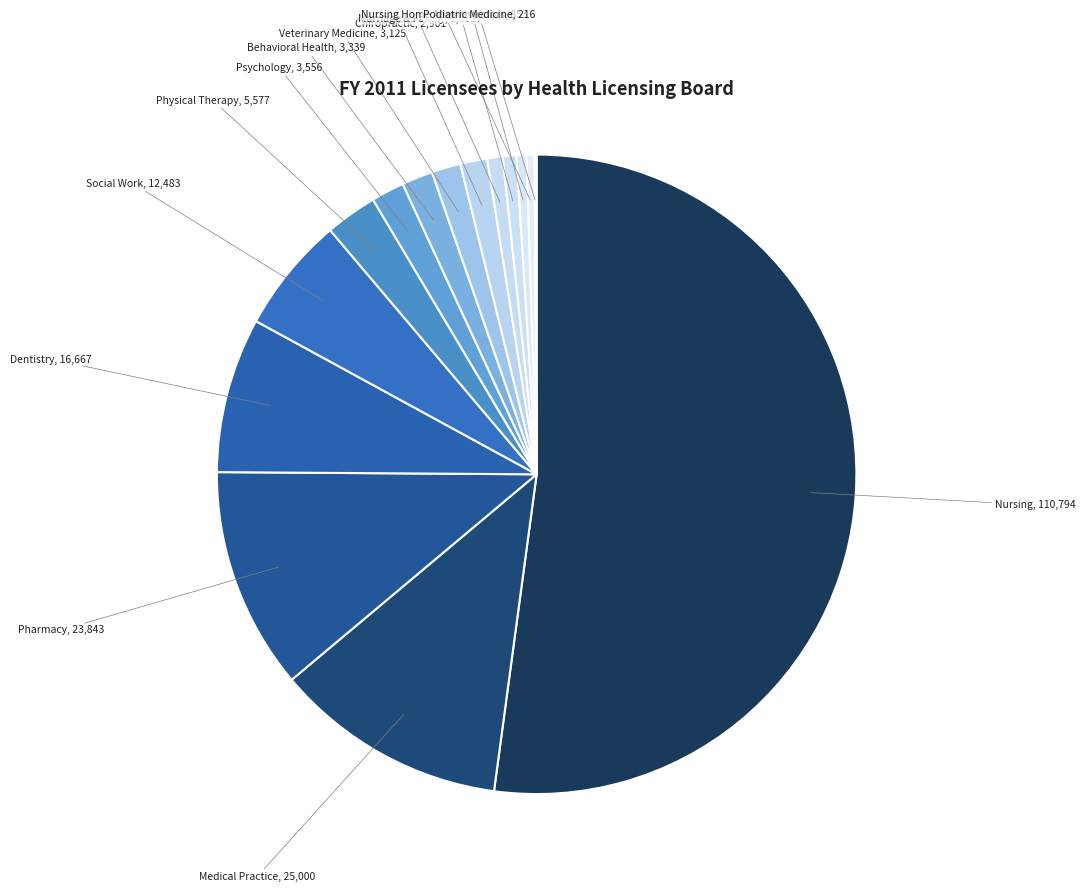

How many slices are in this pie chart?

15